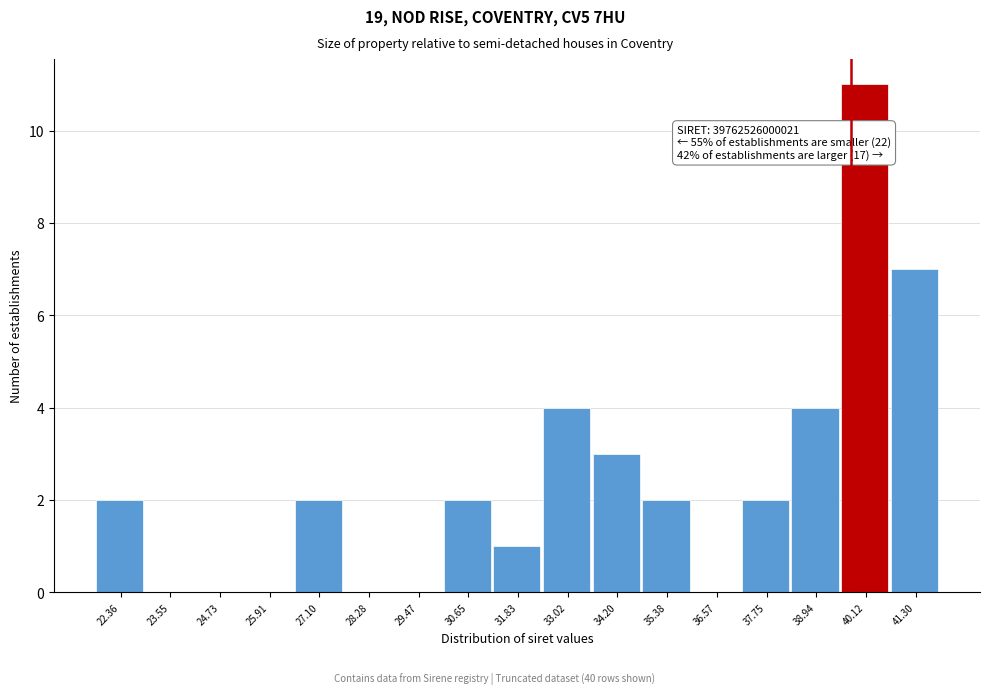

Which range on the x-axis has the tallest bar?

39.6 to 40.8